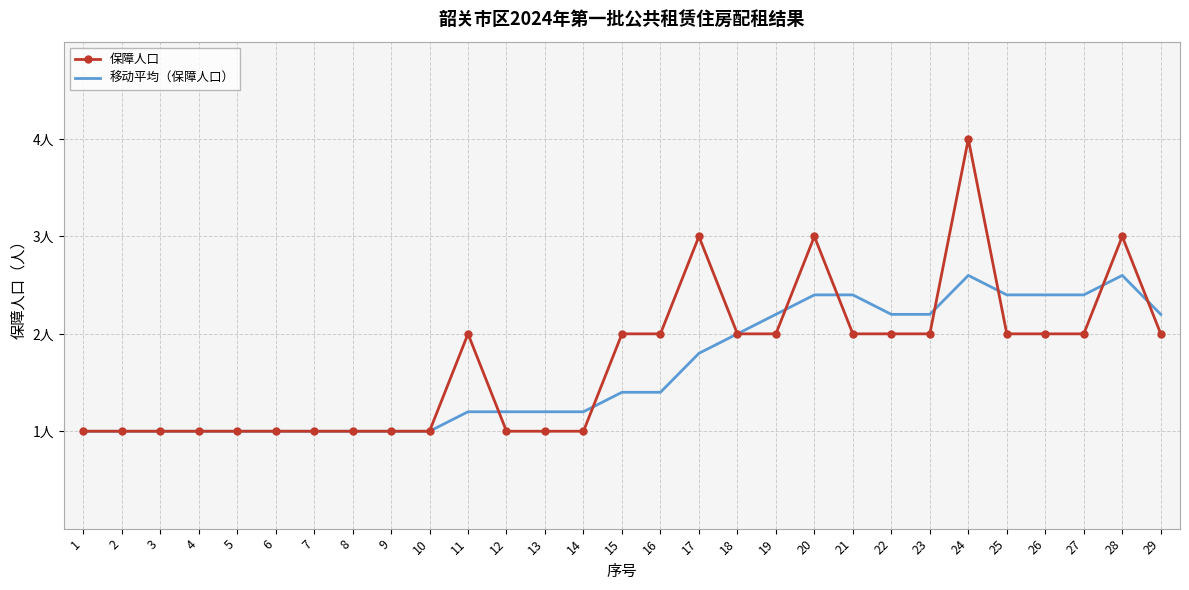

Is the value of 保障人口 at 5 greater than the value of 移动平均（保障人口） at 20?

No